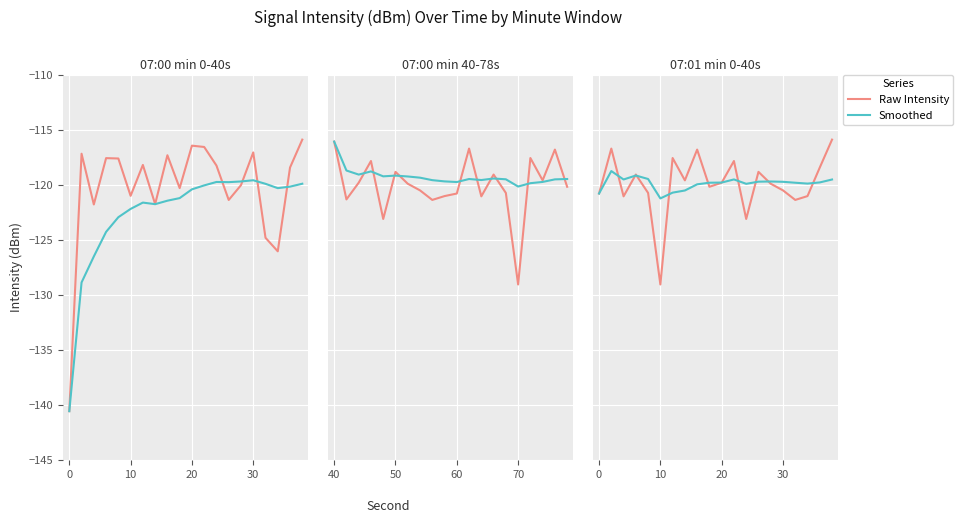

How many intersections are there between Smoothed and Raw Intensity?

10